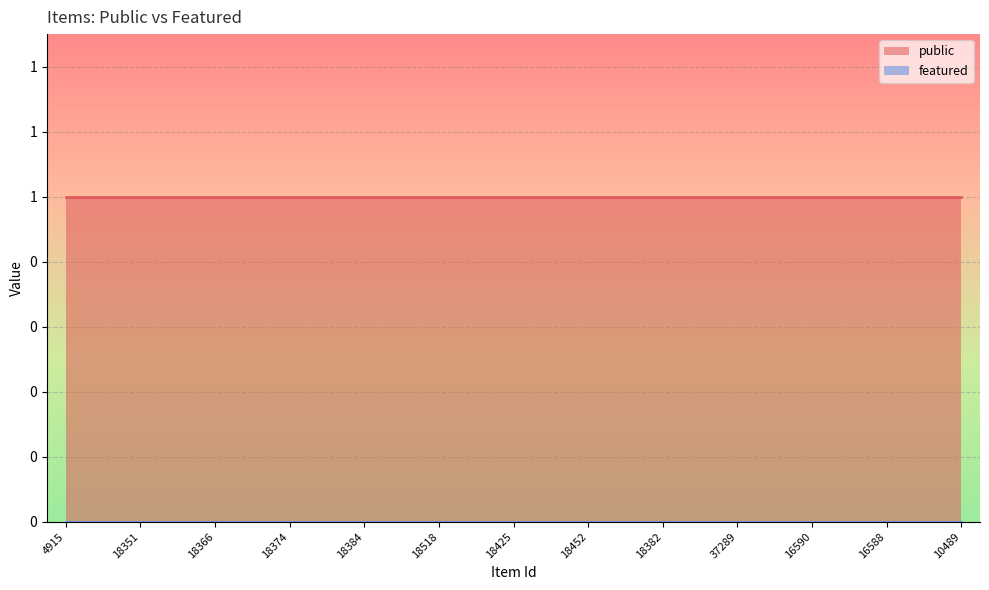

What is the sum of the public values at 10489 and 18440?

2